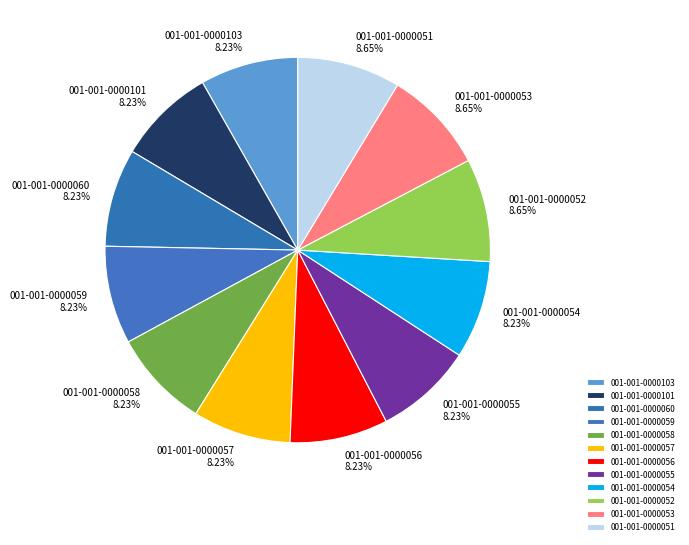

Approximately how many times larger is the value at 001-001-0000103 compared to 001-001-0000052?

1.0